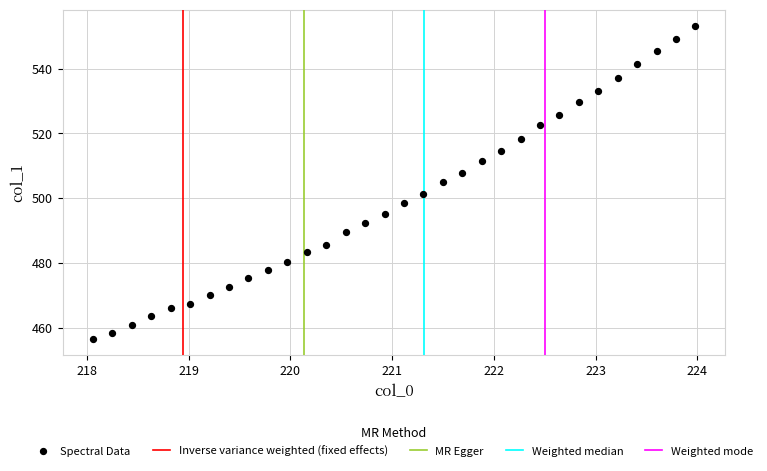

What is the range of X values (max minus min)?

5.9